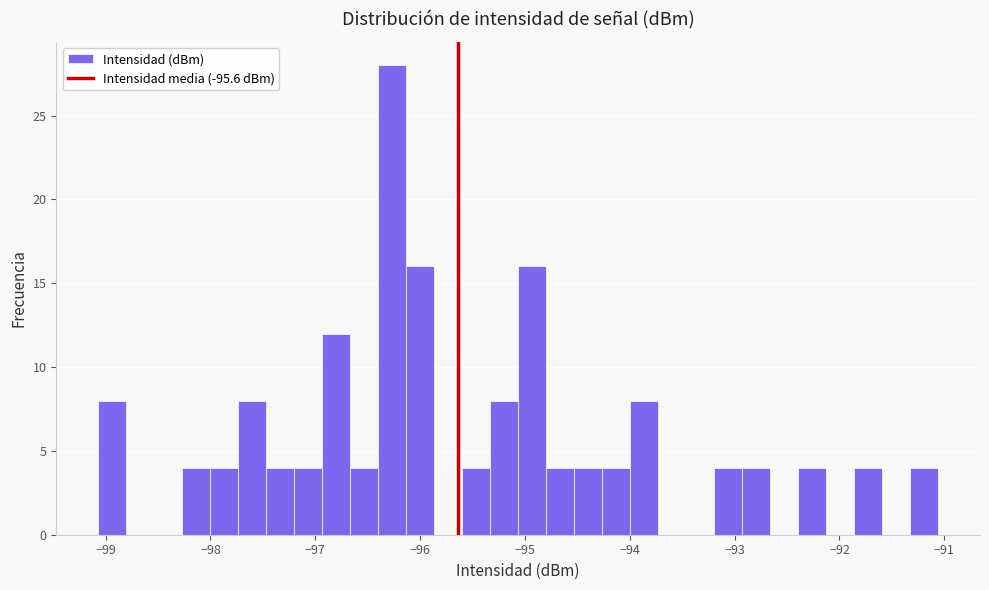

Read against the x-axis, roughly where is the centre of the tallest bar?

-96.3